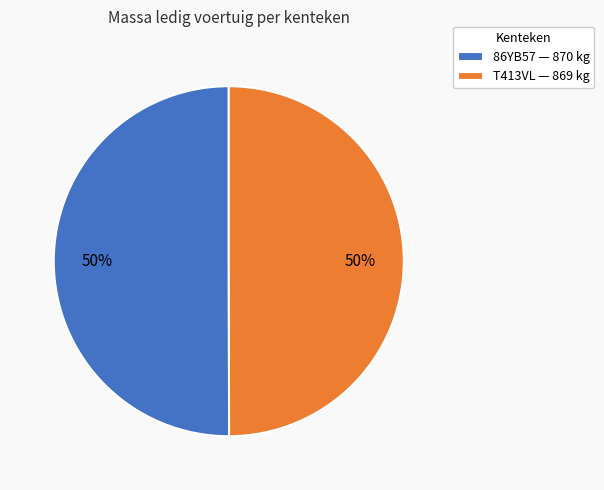

True or false: 86YB57 — 870 kg accounts for 50% of the total.

True